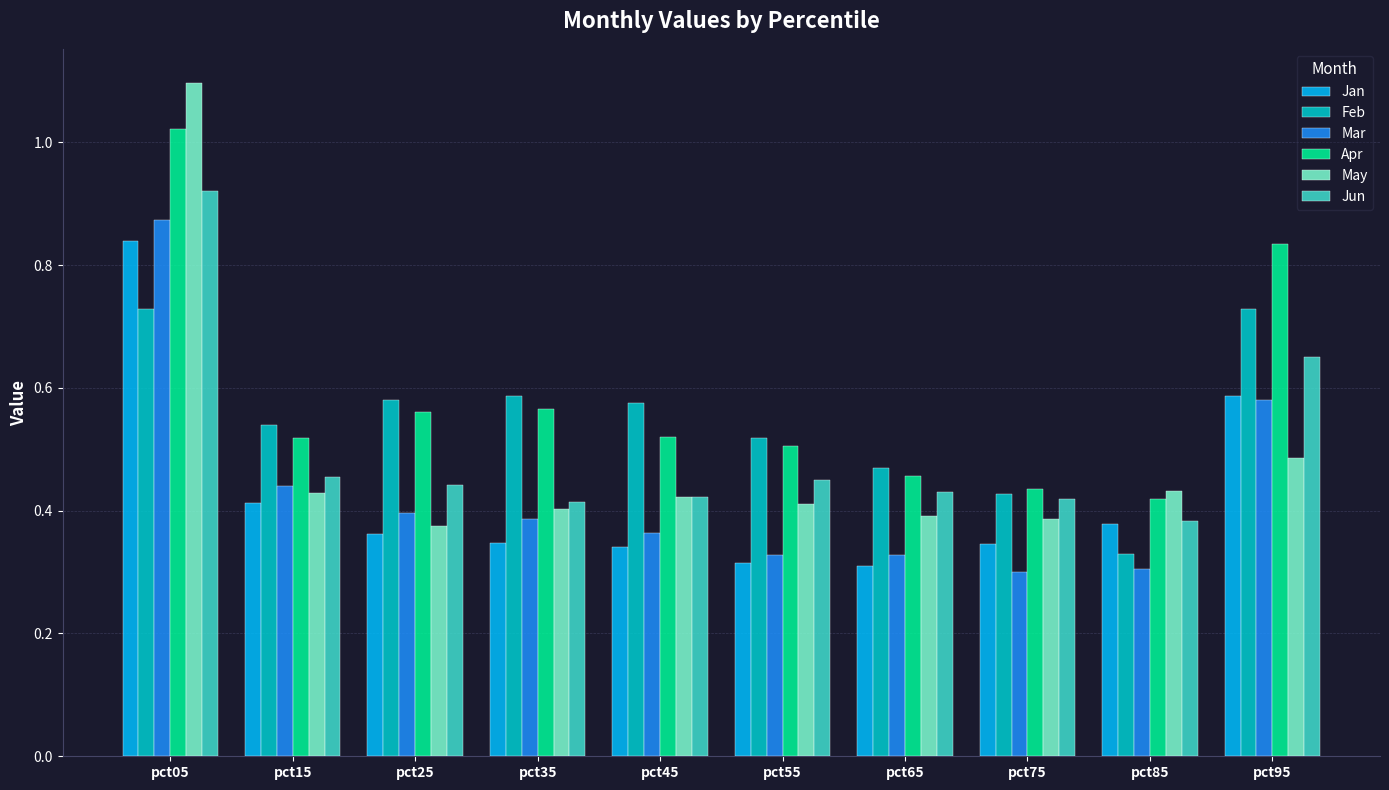

At how many categories does at least one series exceed 0?

10